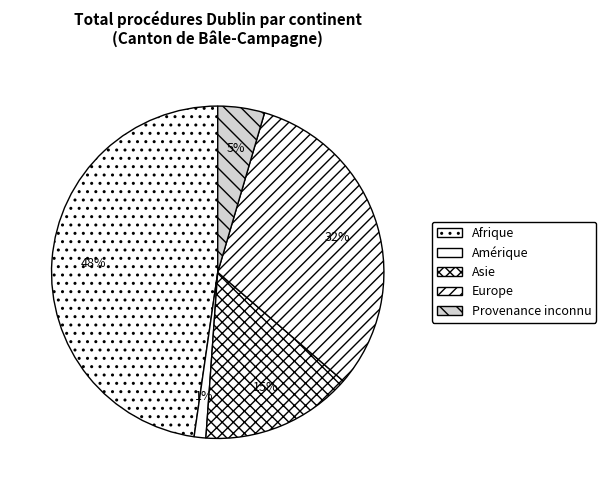

Which category has the smallest portion of the pie?

Amérique